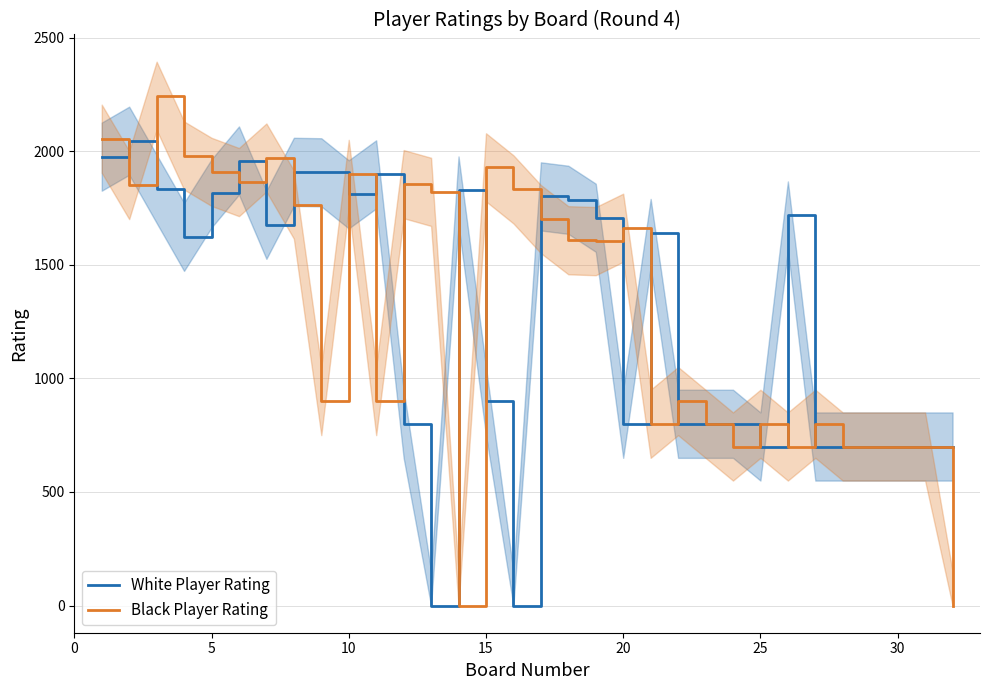

What is the highest value of the White Player Rating series?

2046